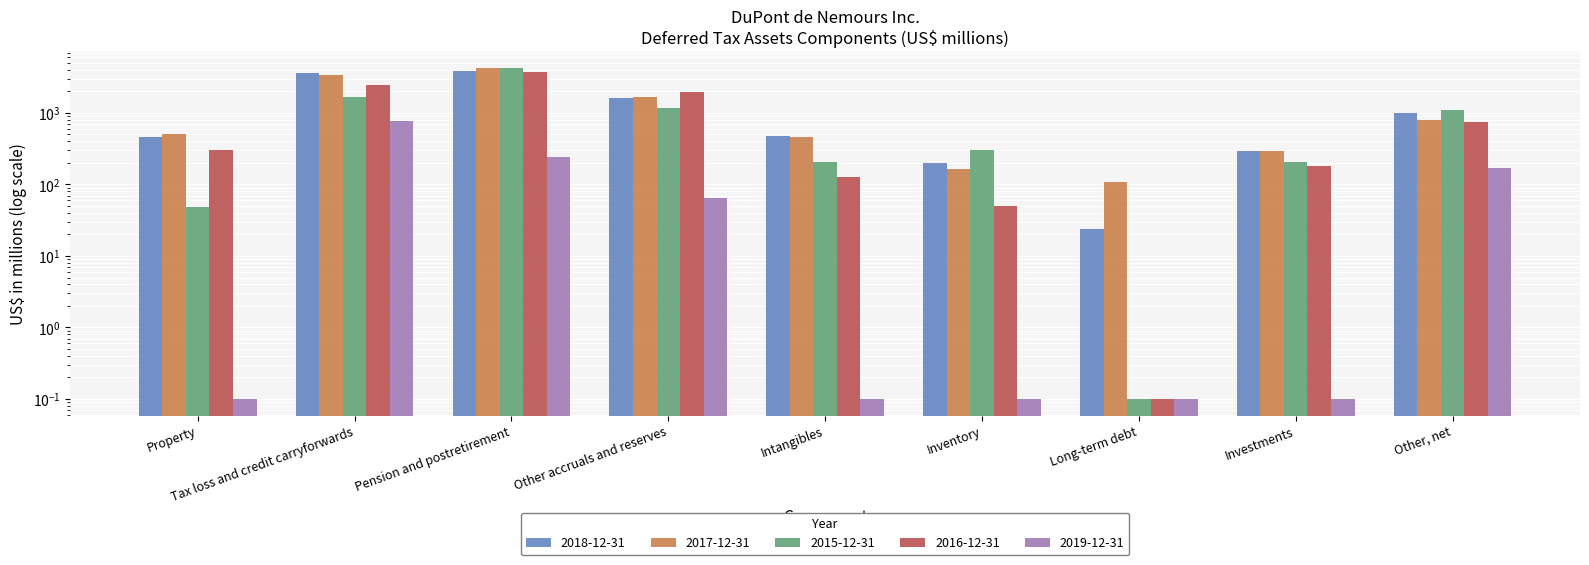

Where is 2015-12-31 nearest to the value 2099?

Tax loss and credit carryforwards